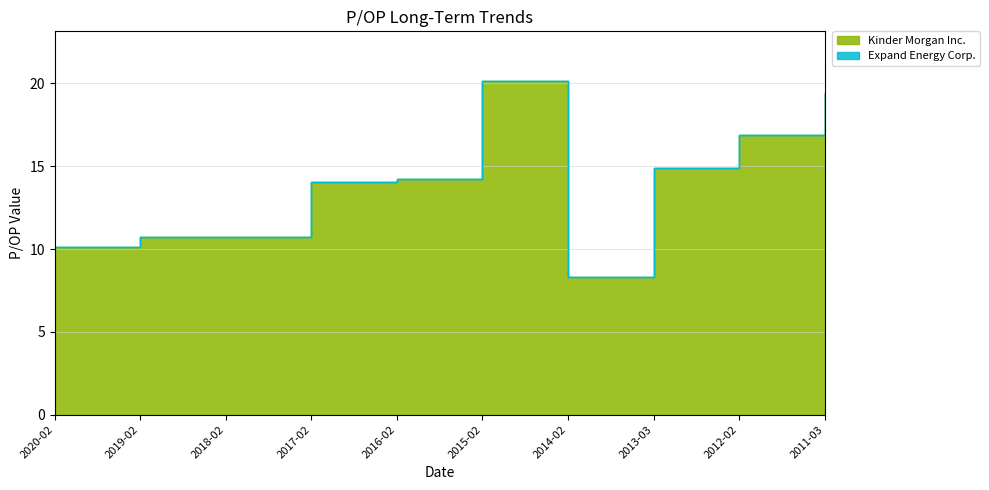

List the labels in order of value, smallest first.

2014-02, 2020-02, 2018-02, 2019-02, 2017-02, 2016-02, 2013-03, 2012-02, 2011-03, 2015-02